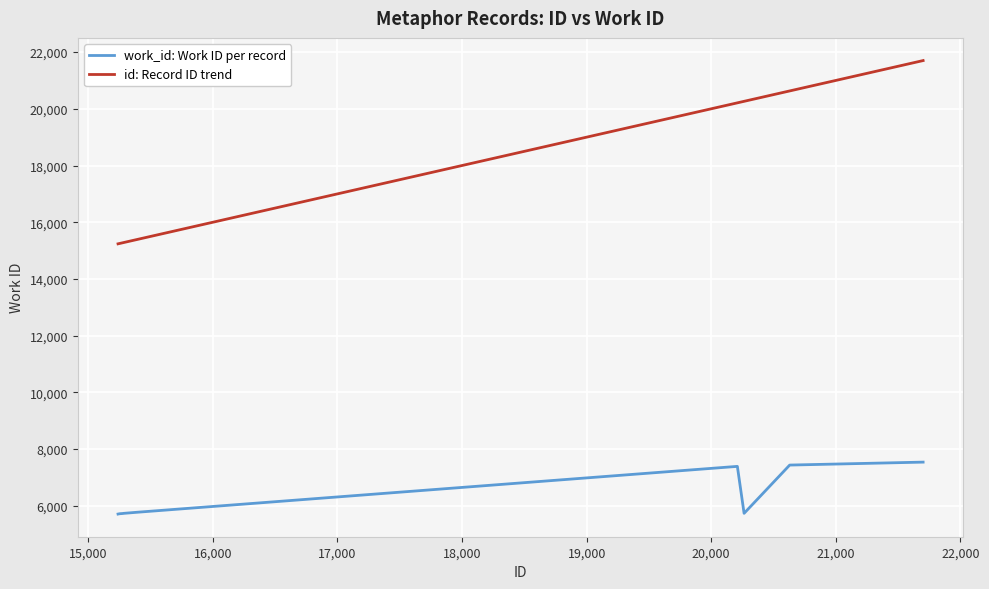

Rank the series by their average value, from highest to lowest.

id: Record ID trend, work_id: Work ID per record